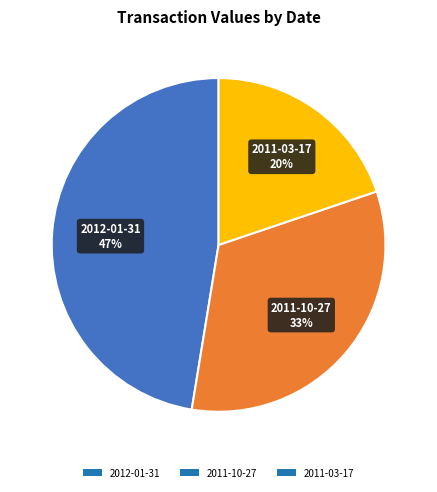

Between 2011-10-27 and 2012-01-31, which is larger?

2012-01-31